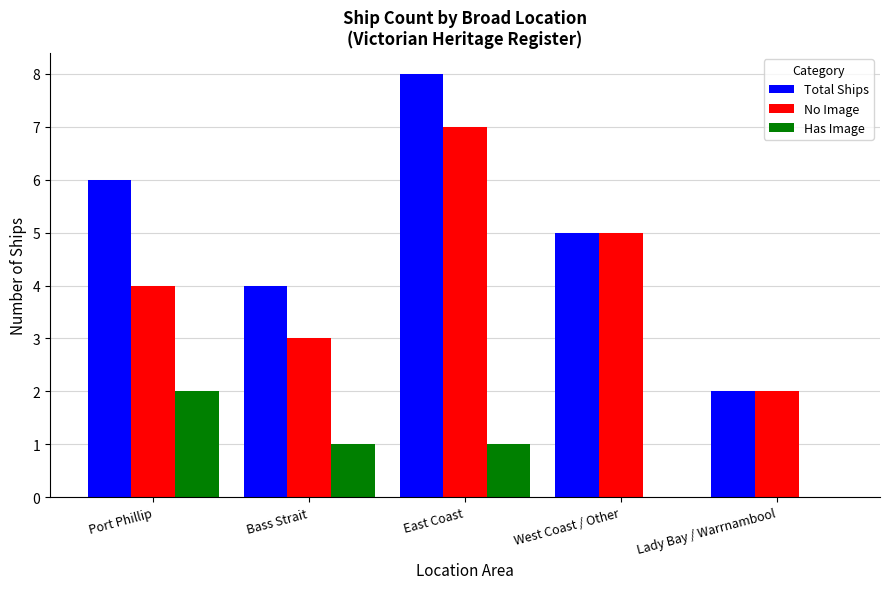

Where does the Has Image series first go above 1?

Port Phillip